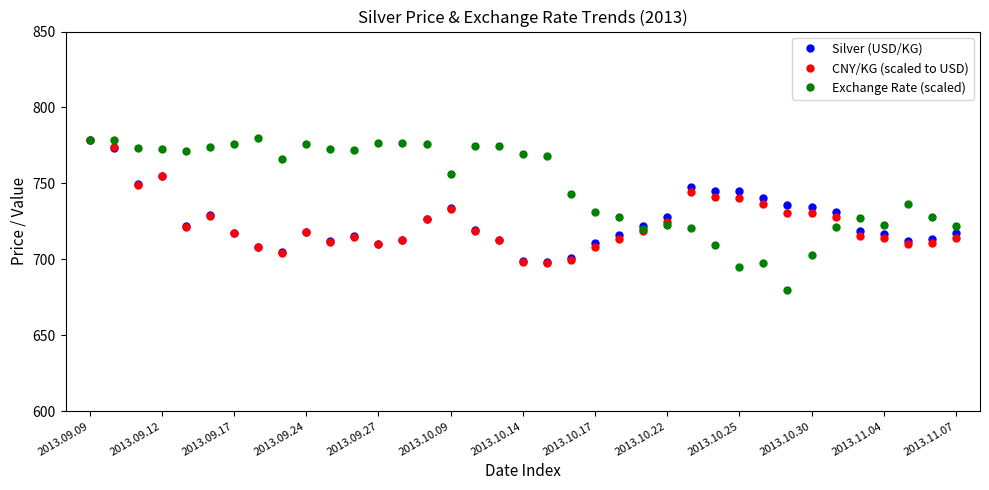

Which series has the largest total across all categories?

Exchange Rate (scaled)